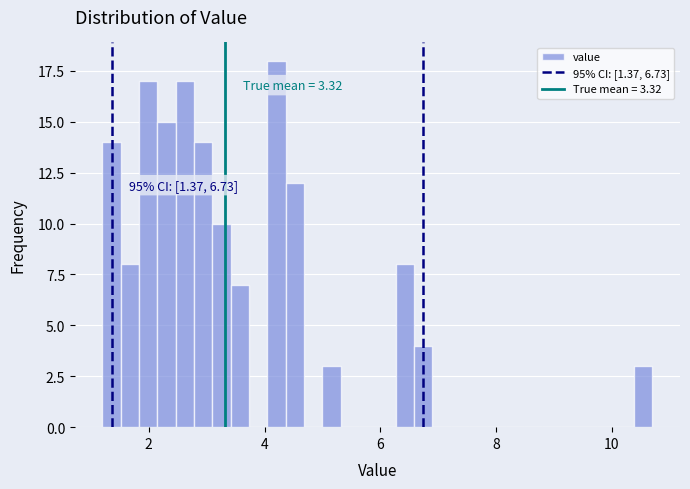

Around what value on the x-axis is the tallest bar? Give the approximate position of its centre, as read against the axis.

4.2